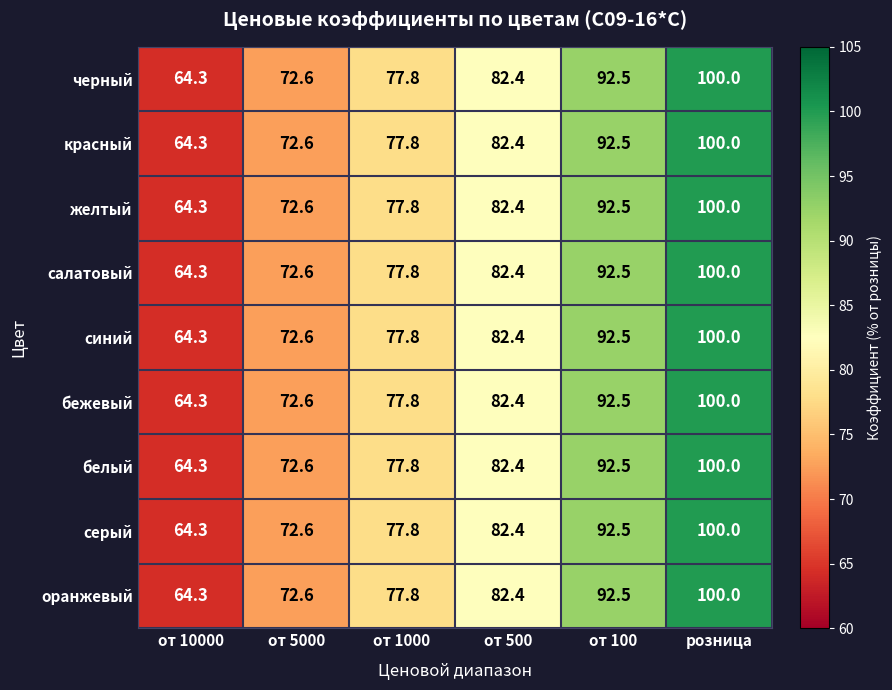

Rank the categories by салатовый value from lowest to highest.

от 10000, от 5000, от 1000, от 500, от 100, розница